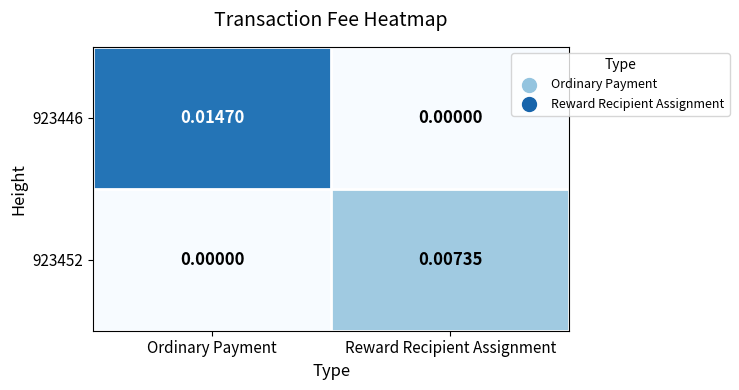

At which label is 923452 closest to 0?

Ordinary Payment